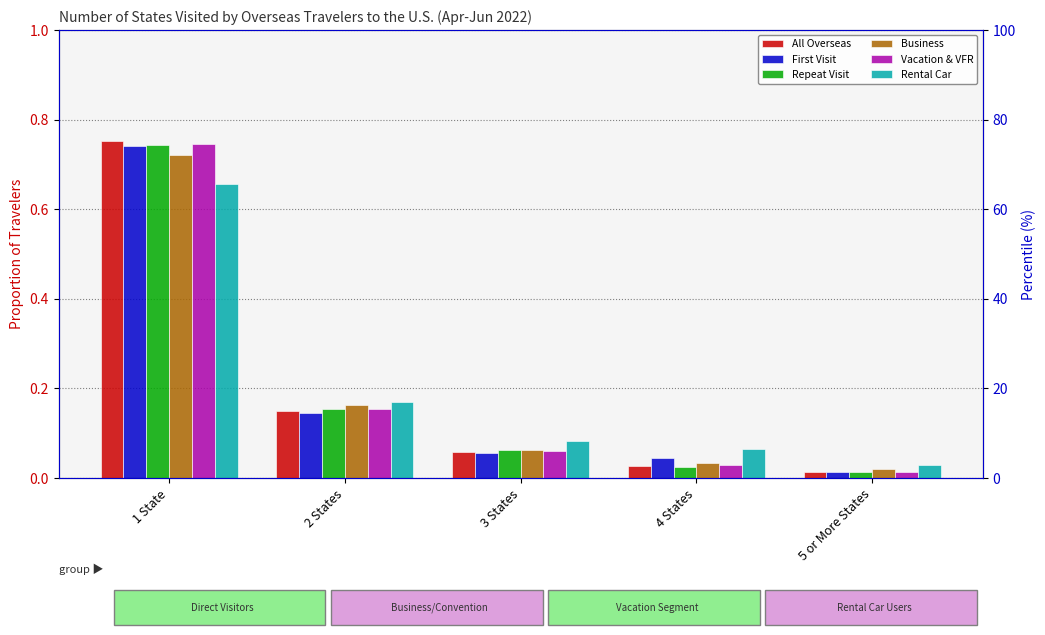

The Business series shows 0.0 at 3 States. True or false?

False